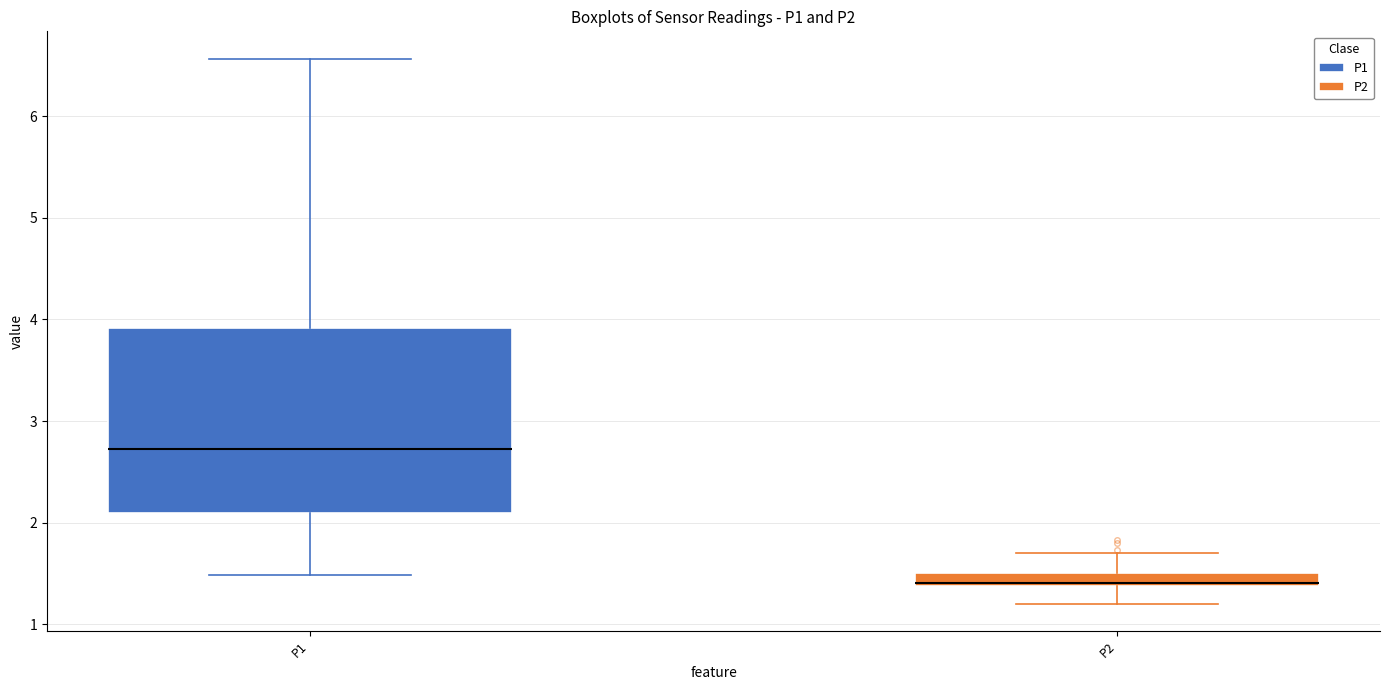

Which box is the tallest, from its lower edge to its upper edge?

P1